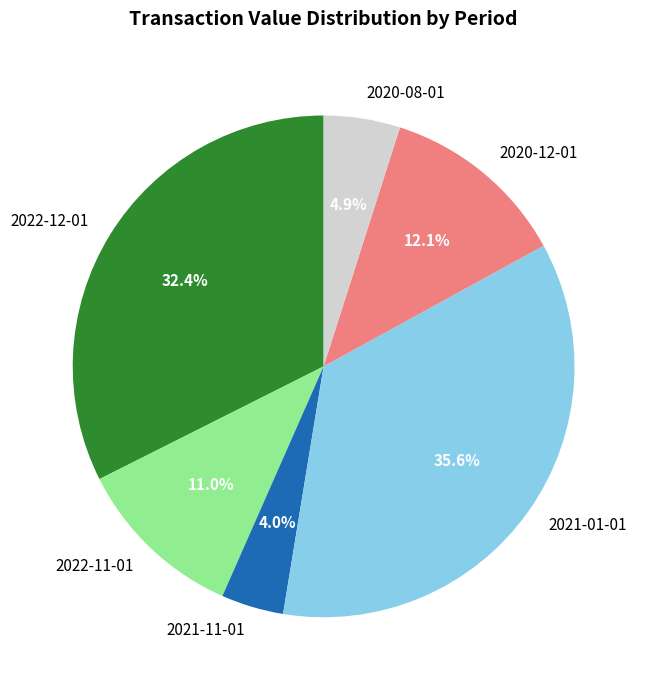

Which has a higher value, 2022-12-01 or 2022-11-01?

2022-12-01